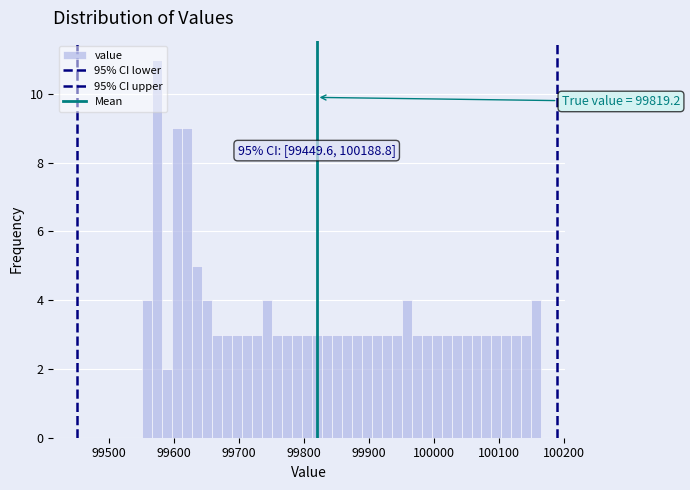

Read against the x-axis, roughly where is the centre of the tallest bar?

99570